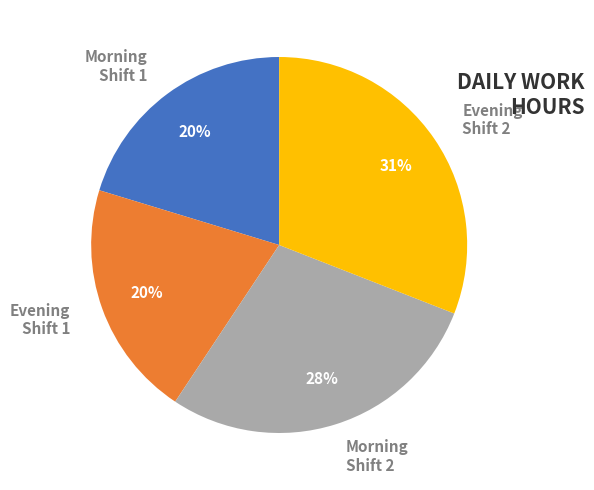

What percentage is the Morning Shift 2 slice, to the nearest percent?

28%